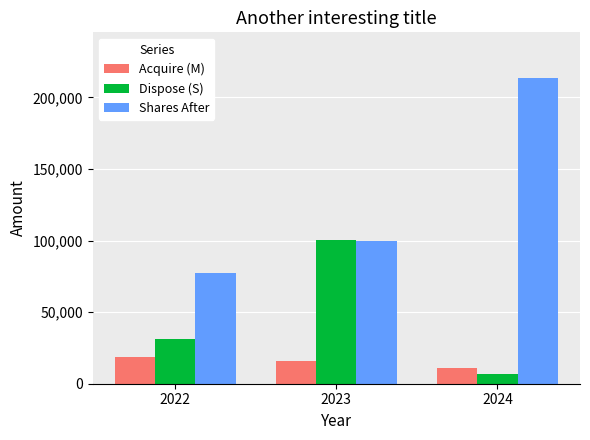

The value of Shares After at 2023 is 99699. True or false?

True